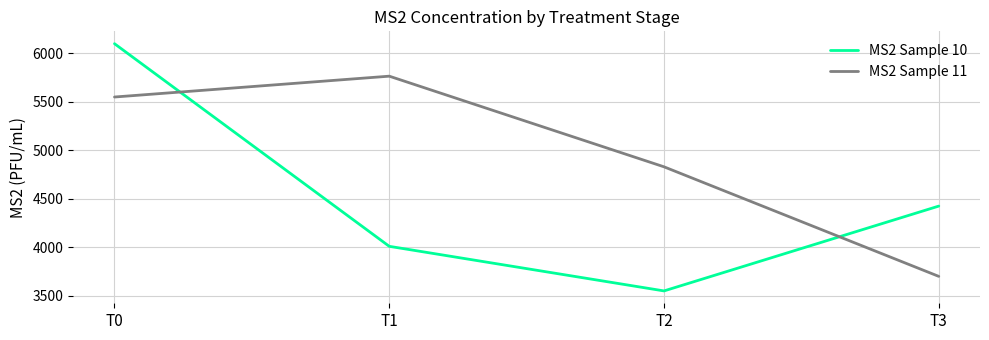

After their last crossing, which series has the higher values: MS2 Sample 10 or MS2 Sample 11?

MS2 Sample 10